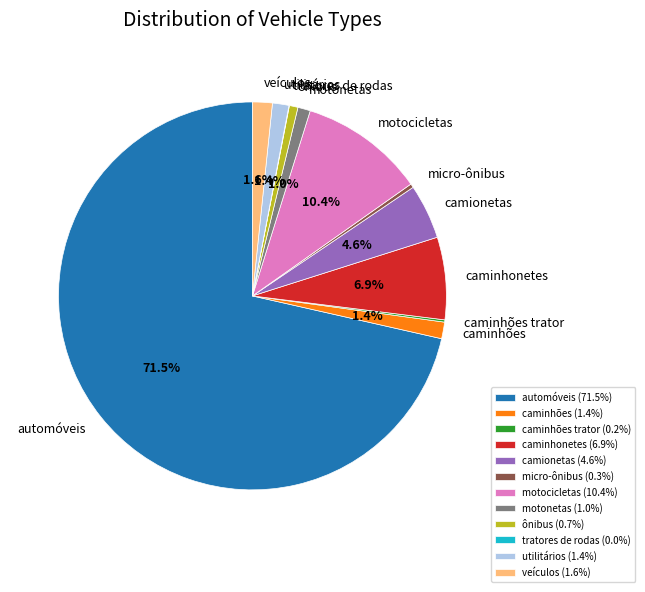

Which has a higher value, caminhonetes or ônibus?

caminhonetes